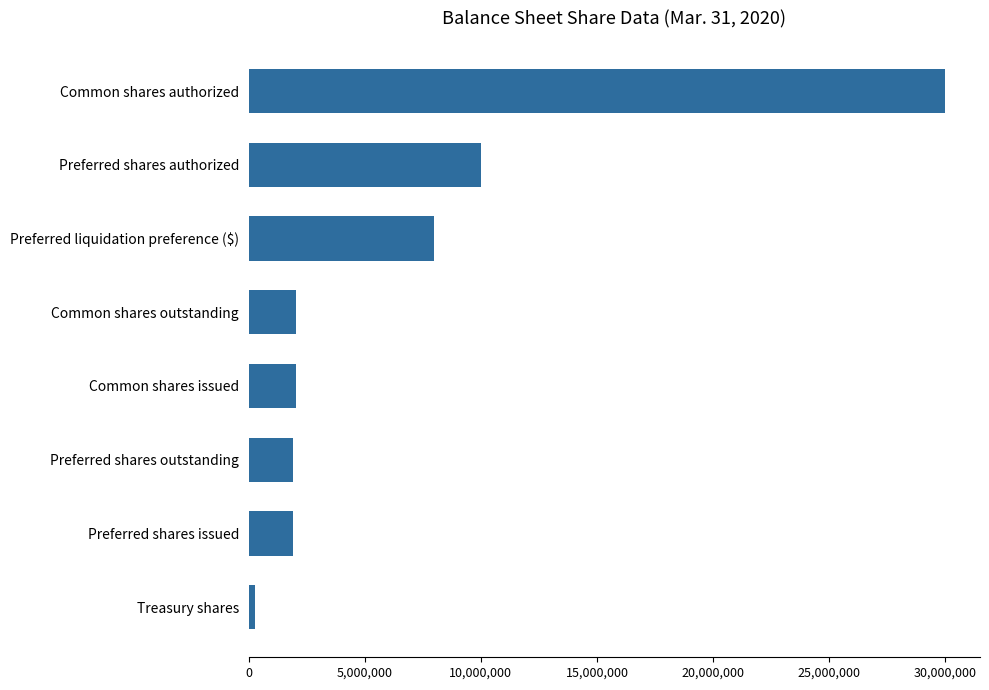

Which has a higher value, Common shares issued or Treasury shares?

Common shares issued